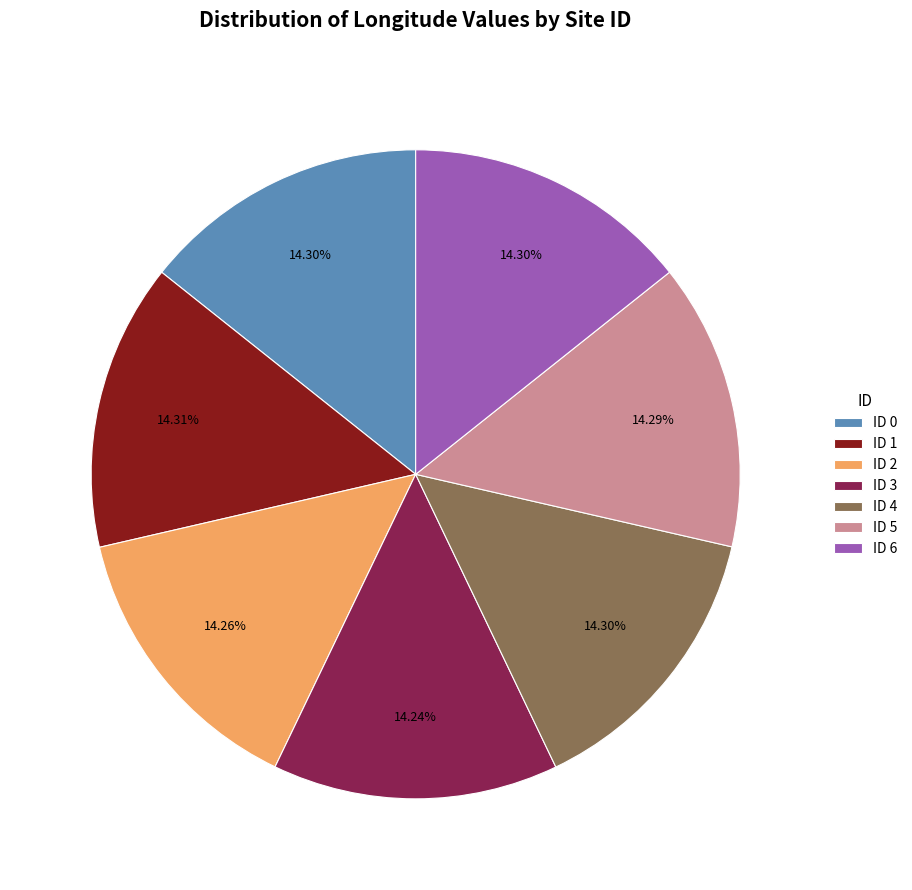

What is the ratio of the value at ID 4 to the value at ID 3?

1.0